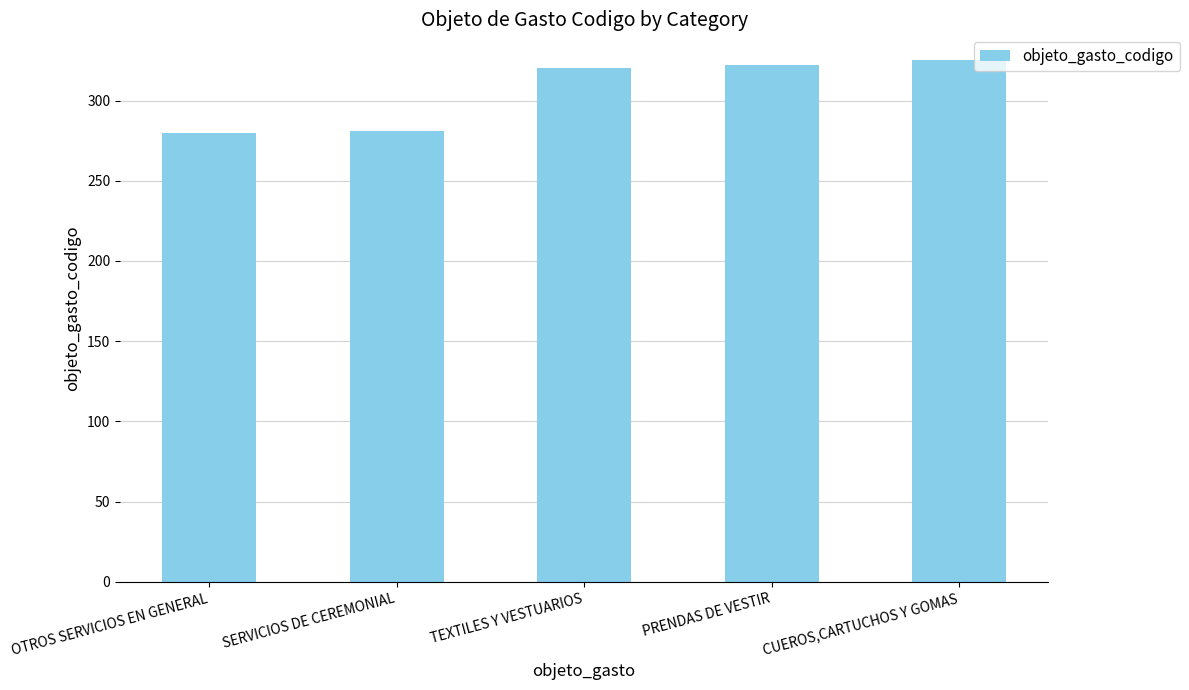

What is the ratio of the value at TEXTILES Y VESTUARIOS to the value at SERVICIOS DE CEREMONIAL?

1.1